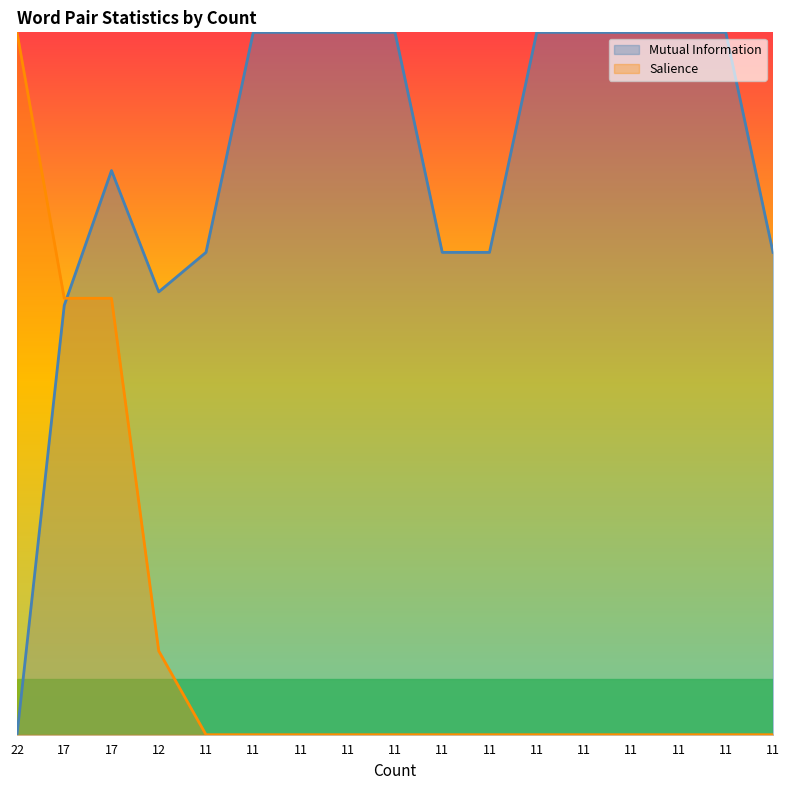

The value of Mutual Information at 11 is 0.4. True or false?

False